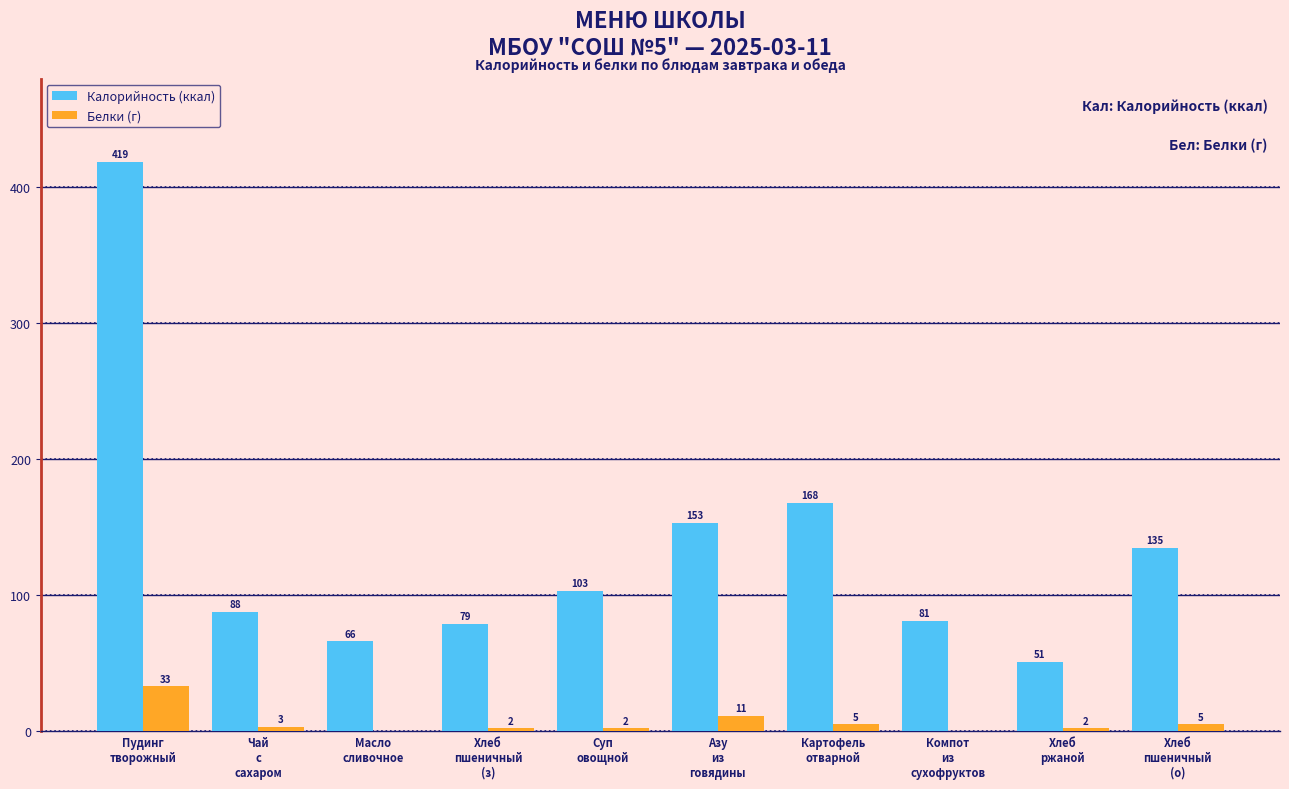

What is the sum of the Белки (г) values at Компот
из
сухофруктов and Пудинг
творожный?

33